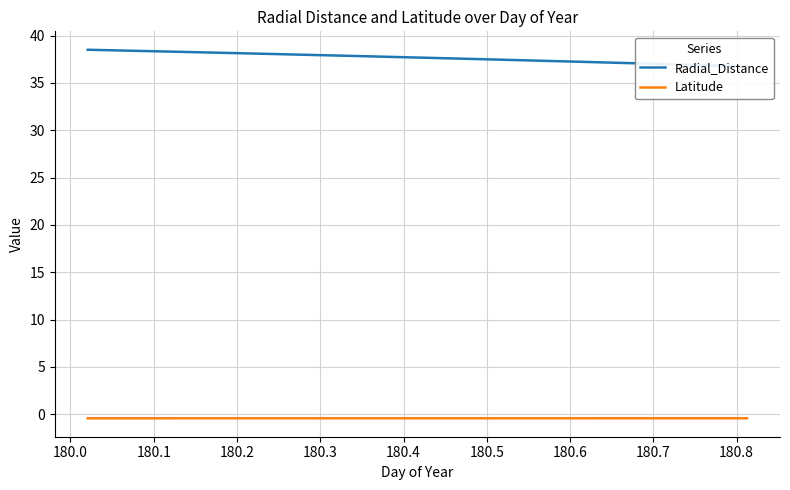

True or false: Radial_Distance and Latitude intersect in this chart.

False